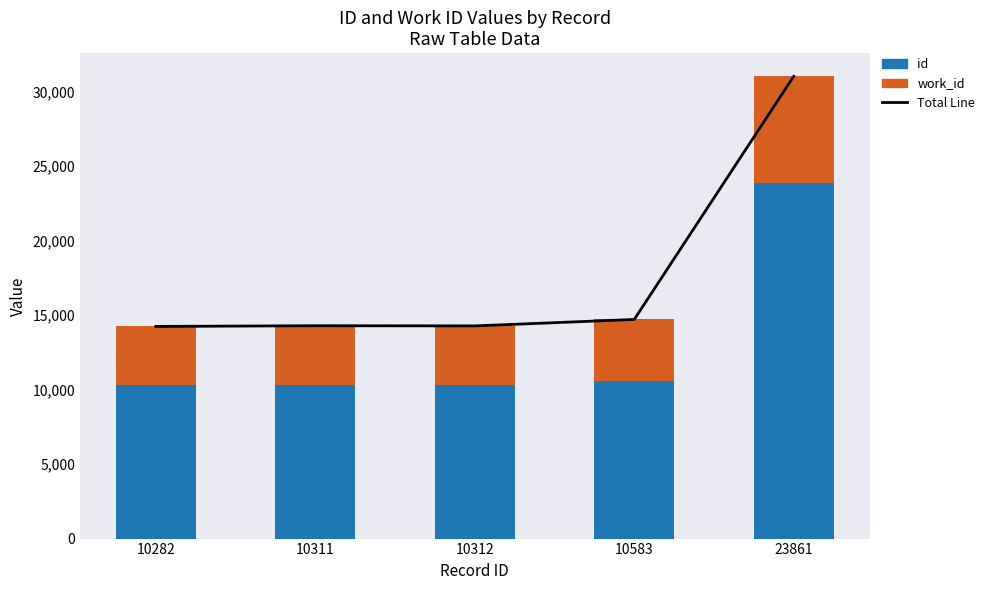

What is the value of the work_id bar at the 1st from the left?

3954